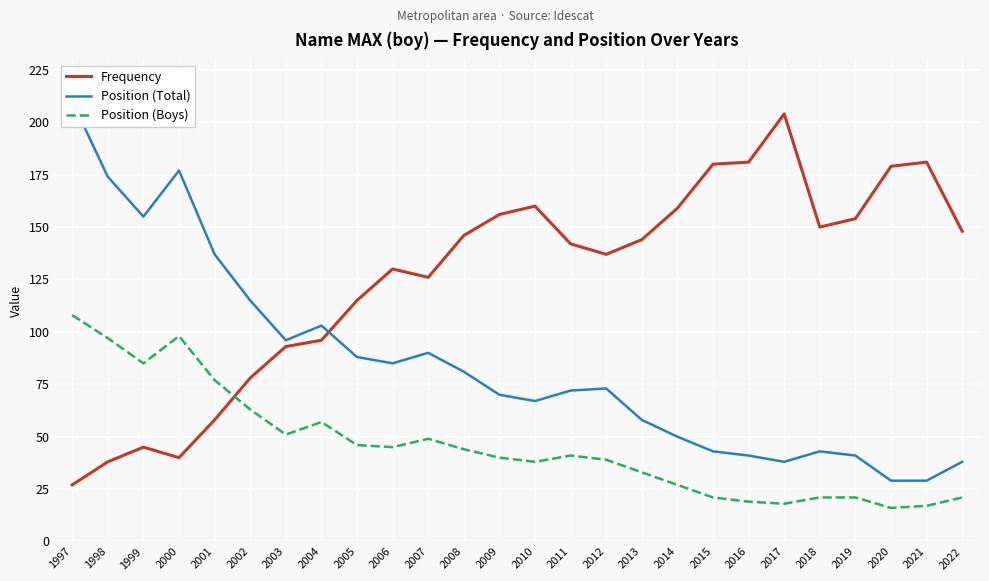

True or false: Frequency and Position (Total) intersect in this chart.

True